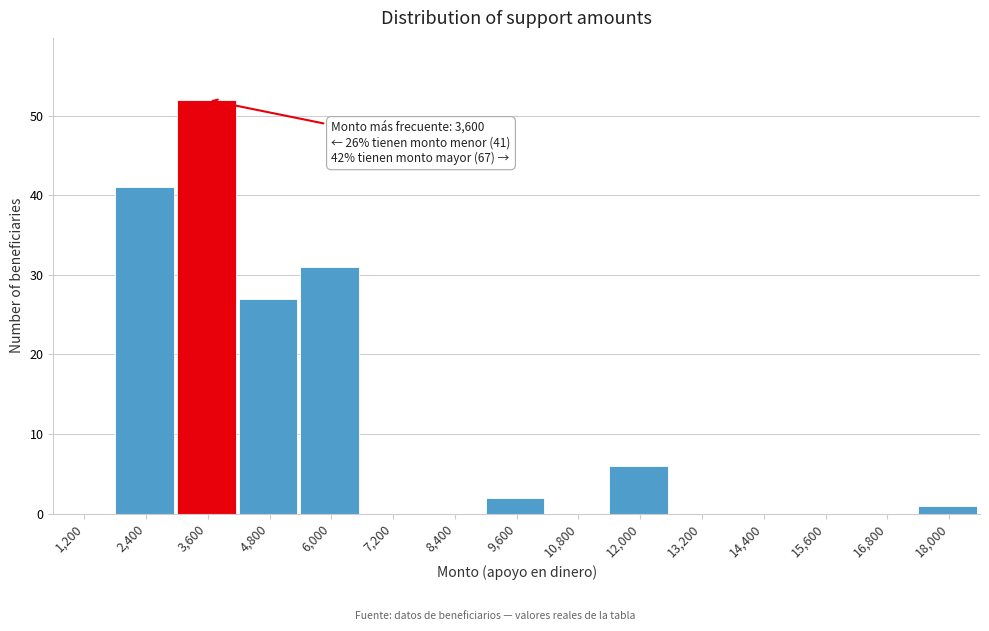

Reading left to right, list all the values displayed in this chart.

1,200=0	2,400=41	3,600=52	4,800=27	6,000=31	7,200=0	8,400=0	9,600=2	10,800=0	12,000=6	13,200=0	14,400=0	15,600=0	16,800=0	18,000=1